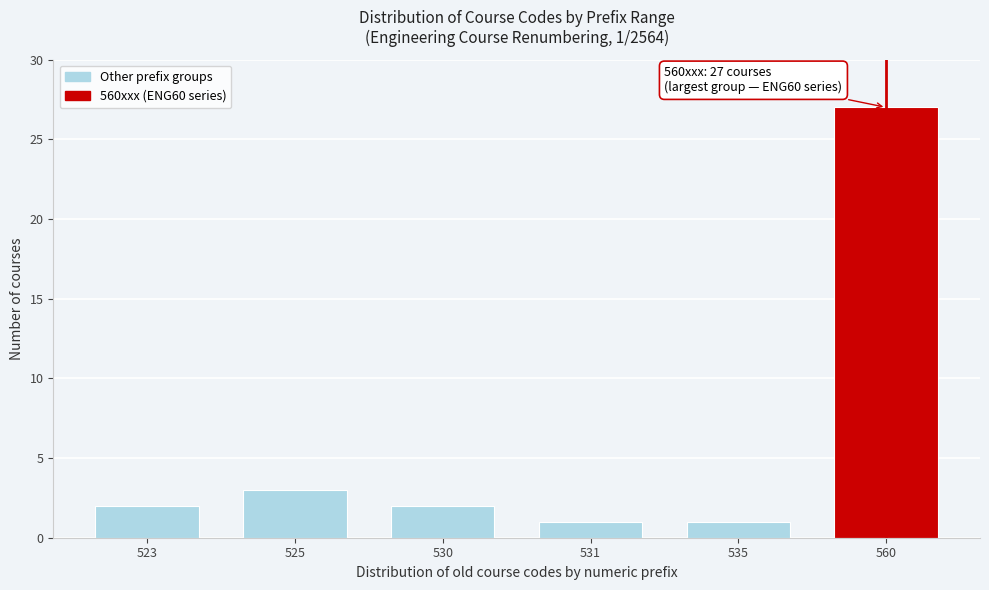

Reading left to right, transcribe all the data shown in this chart.

2	3	2	1	1	27